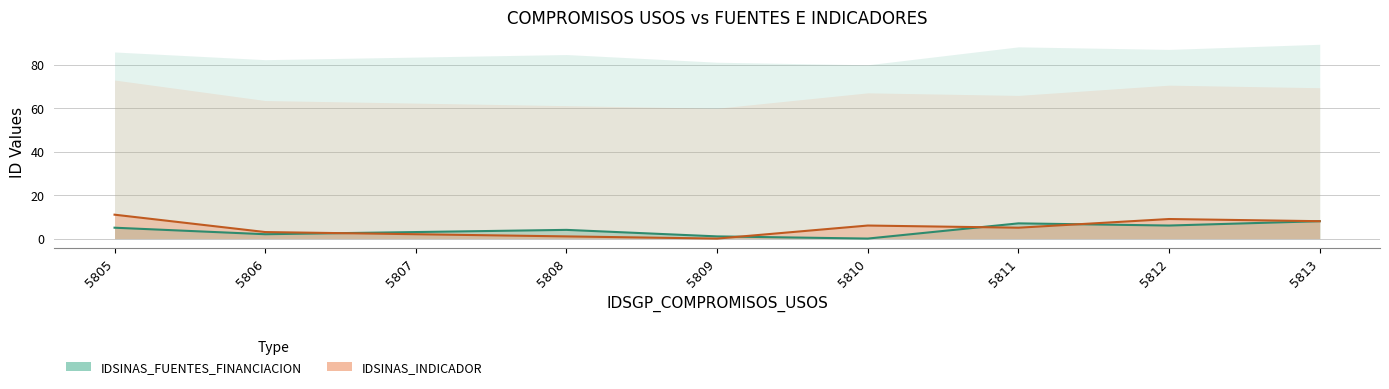

What is the average value of the IDSINAS_INDICADOR series?

5